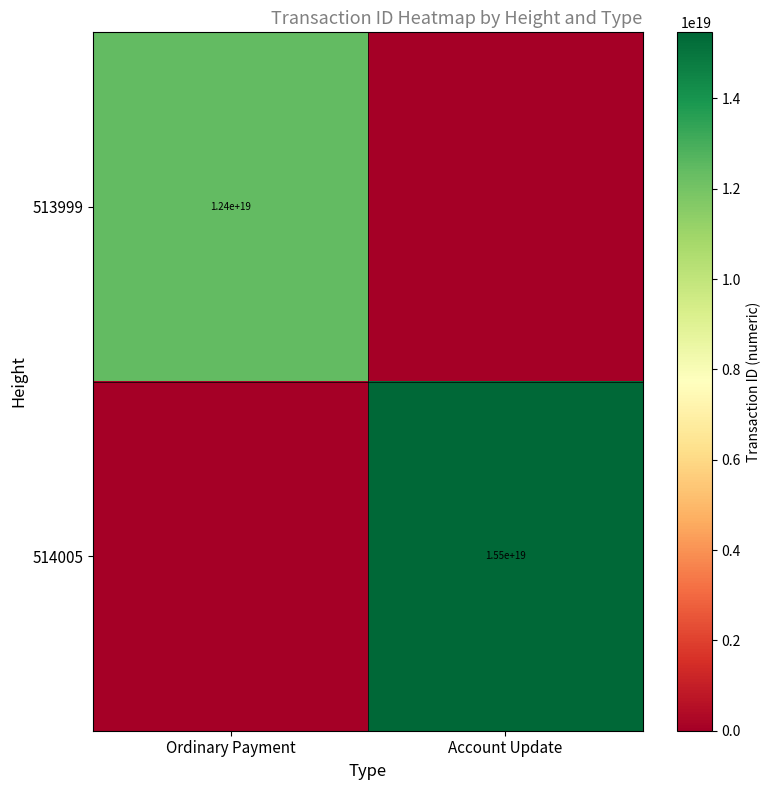

The 513999 series shows 16987092777370638336 at Ordinary Payment. True or false?

False